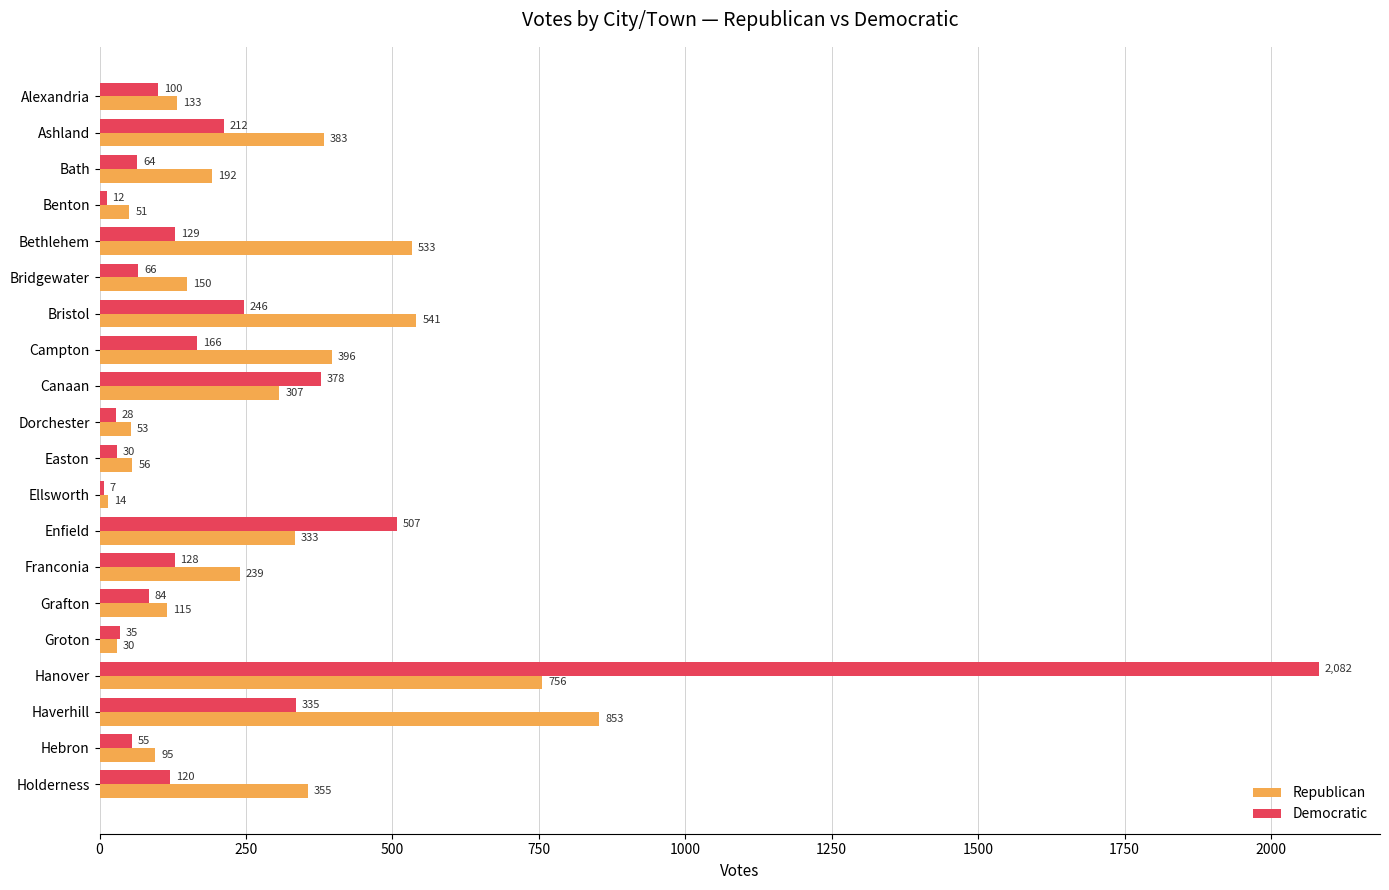

What is the total value across all series at Bethlehem?

662